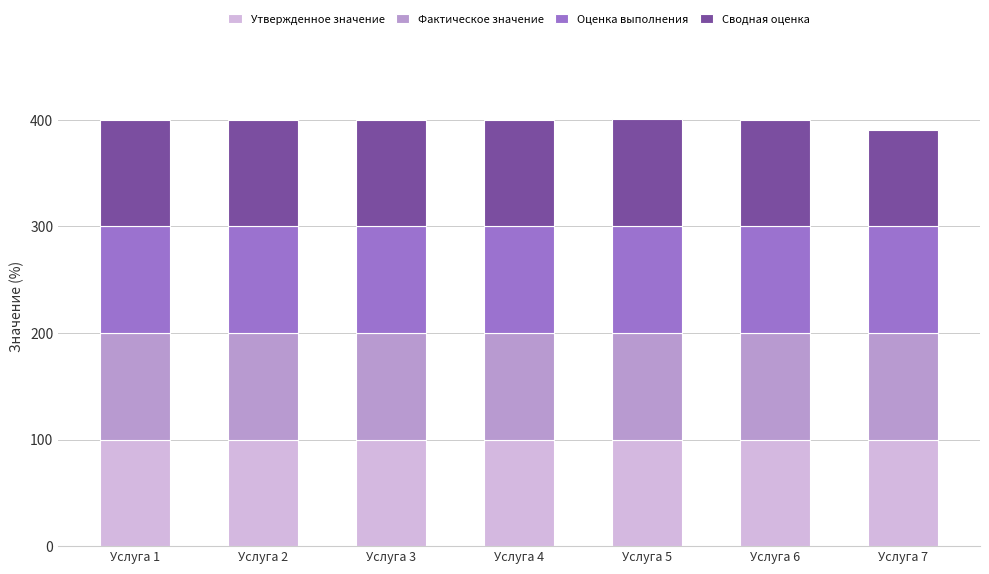

What is the total value across all series at Услуга 3?

400.0